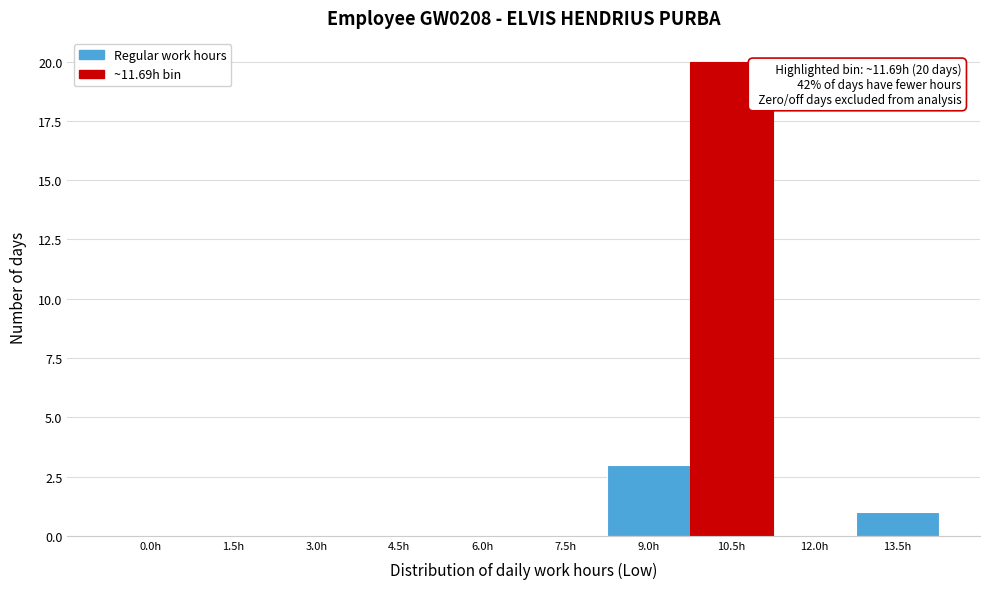

Reading left to right, transcribe all the data shown in this chart.

0.0h=0	1.5h=0	3.0h=0	4.5h=0	6.0h=0	7.5h=0	9.0h=3	10.5h=20	12.0h=0	13.5h=1